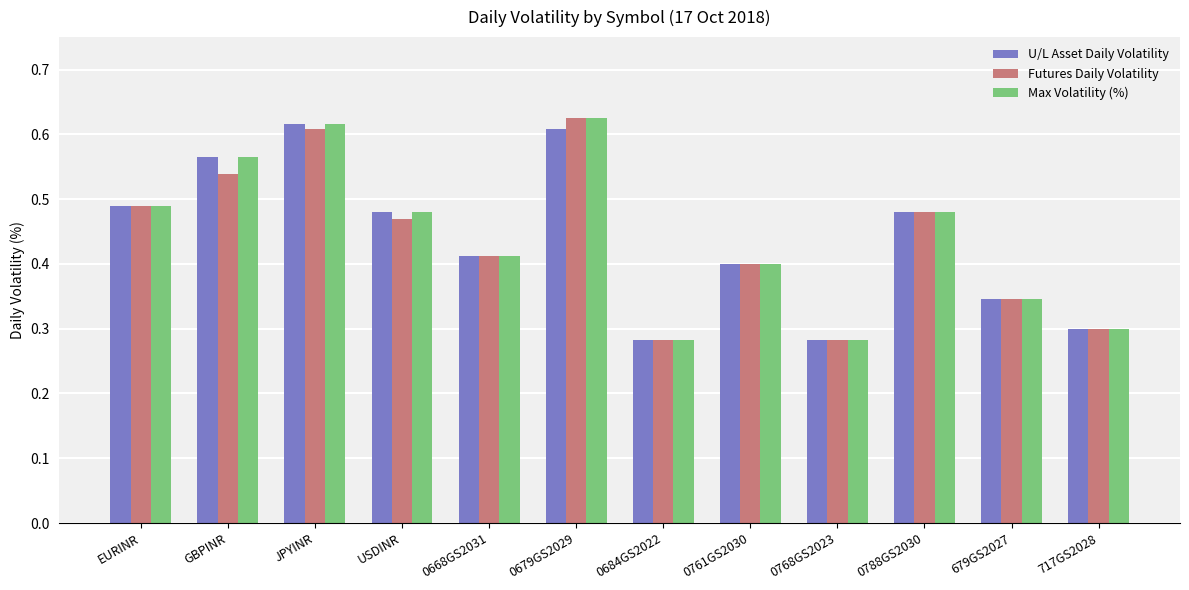

How many Max Volatility (%) values are between 0 and 1?

12